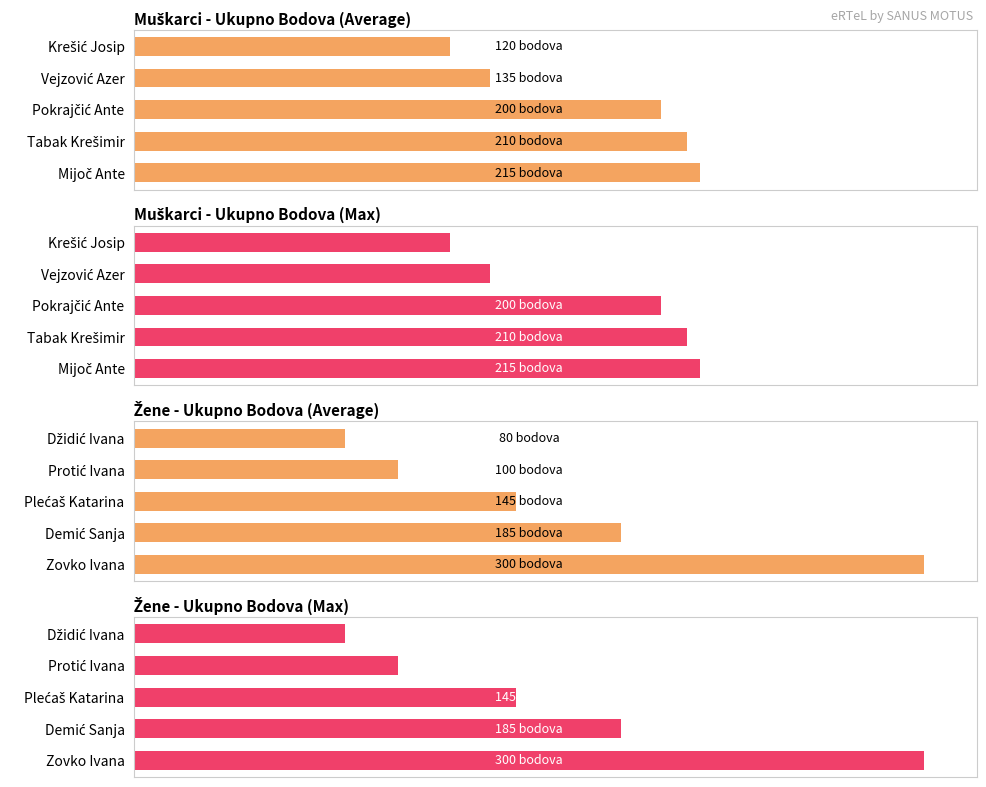

Reading left to right, extract all data points from this chart.

Muškarci - Ukupno Bodova (Top 5): 215	210	200	135	120
Muškarci - Max Bodova (Top 5): 215	210	200	135	120
Žene - Ukupno Bodova (Top 5): 300	185	145	100	80
Žene - Max Bodova (Top 5): 300	185	145	100	80